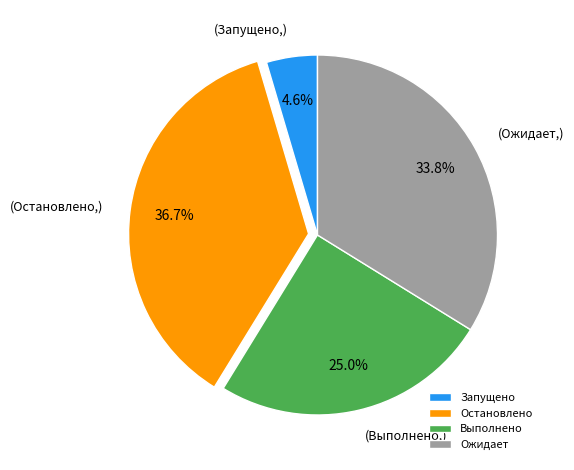

What is the ratio of the value at Выполнено to the value at Остановлено?

0.7